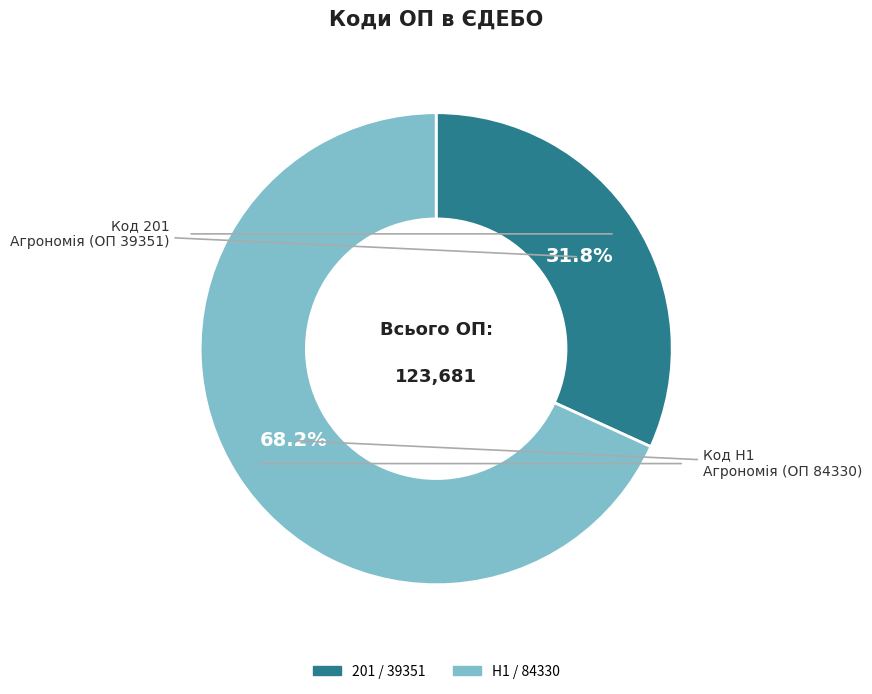

Which slice represents more than half of the pie?

H1 / 84330